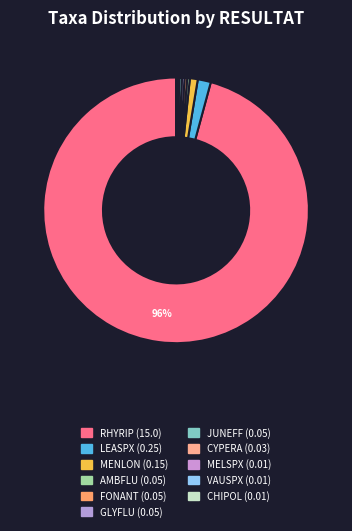

What is the largest slice in the pie chart?

RHYRIP